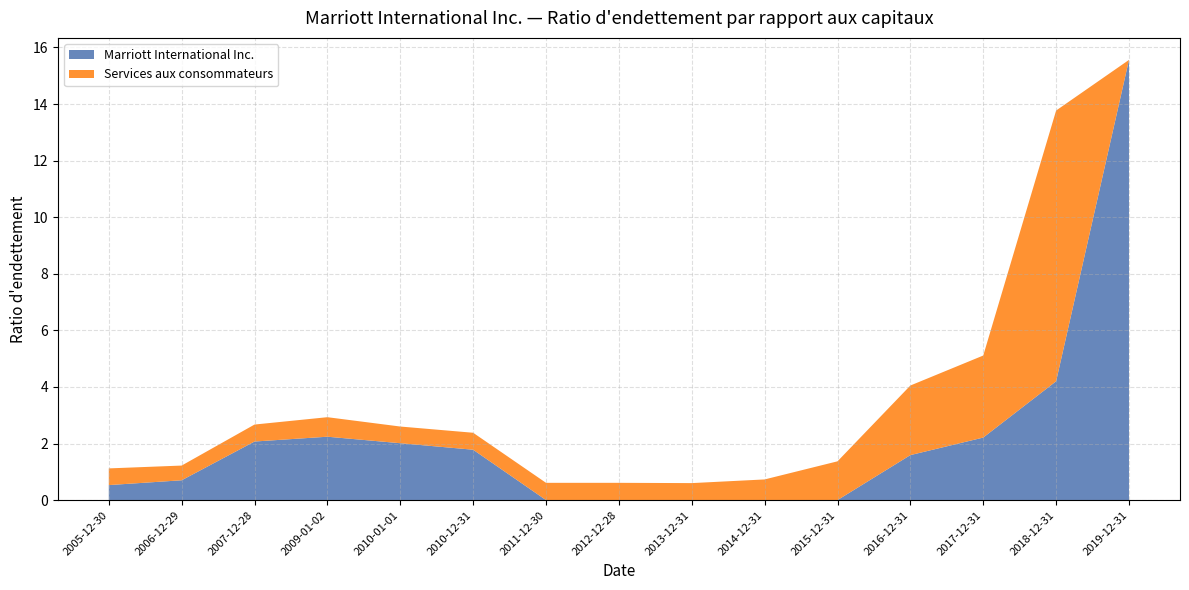

Reading right to left, extract all data points from this chart.

Marriott International Inc.: 2019-12-31=15.6	2018-12-31=4.2	2017-12-31=2.2	2016-12-31=1.6	2015-12-31=0.0	2014-12-31=0.0	2013-12-31=0.0	2012-12-28=0.0	2011-12-30=0.0	2010-12-31=1.8	2010-01-01=2.0	2009-01-02=2.2	2007-12-28=2.1	2006-12-29=0.7	2005-12-30=0.5
Services aux consommateurs: 2019-12-31=0.0	2018-12-31=9.6	2017-12-31=2.9	2016-12-31=2.5	2015-12-31=1.4	2014-12-31=0.7	2013-12-31=0.6	2012-12-28=0.6	2011-12-30=0.6	2010-12-31=0.6	2010-01-01=0.6	2009-01-02=0.7	2007-12-28=0.6	2006-12-29=0.5	2005-12-30=0.6